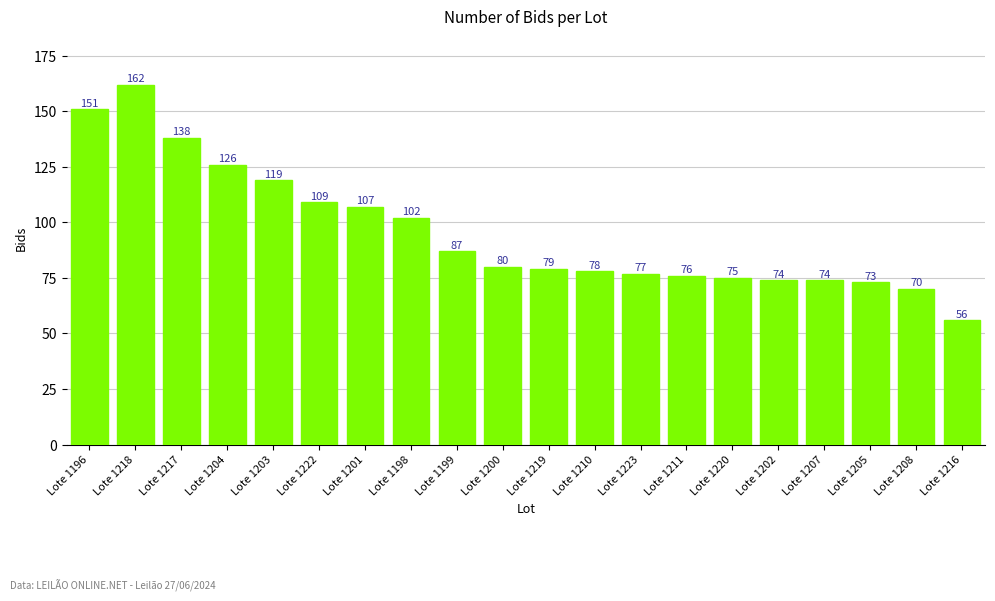

True or false: the data shows 85 at Lote 1216.

False